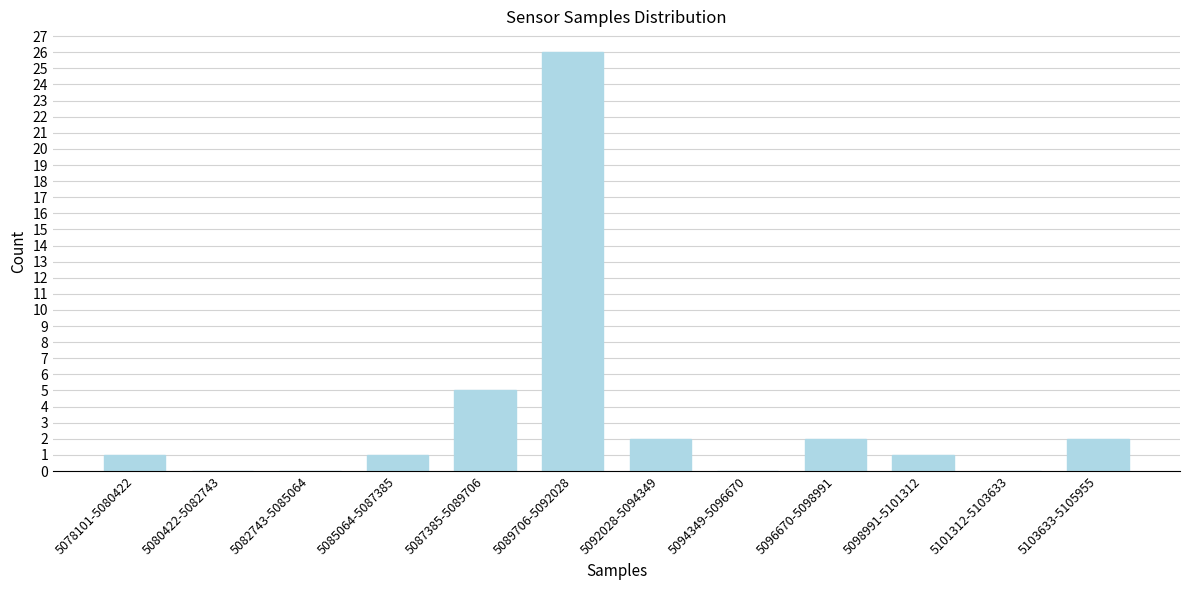

Reading right to left, extract all data points from this chart.

5103633-5105955=2	5101312-5103633=0	5098991-5101312=1	5096670-5098991=2	5094349-5096670=0	5092028-5094349=2	5089706-5092028=26	5087385-5089706=5	5085064-5087385=1	5082743-5085064=0	5080422-5082743=0	5078101-5080422=1